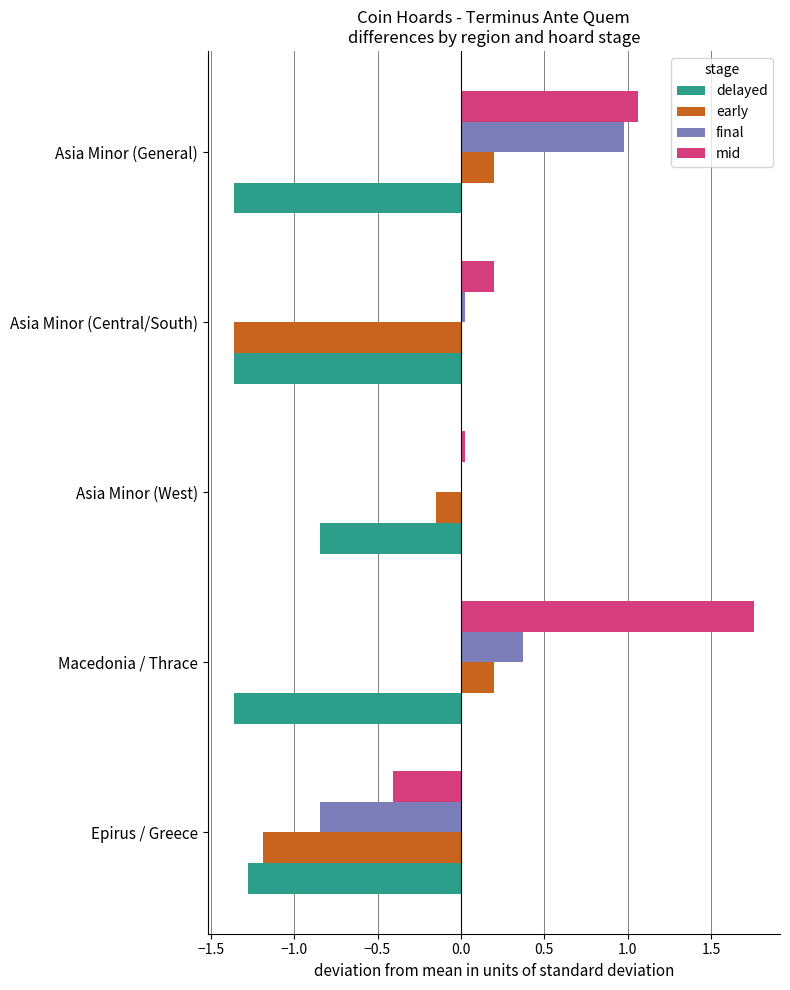

Which category has the highest value in the delayed series?

Asia Minor (West)